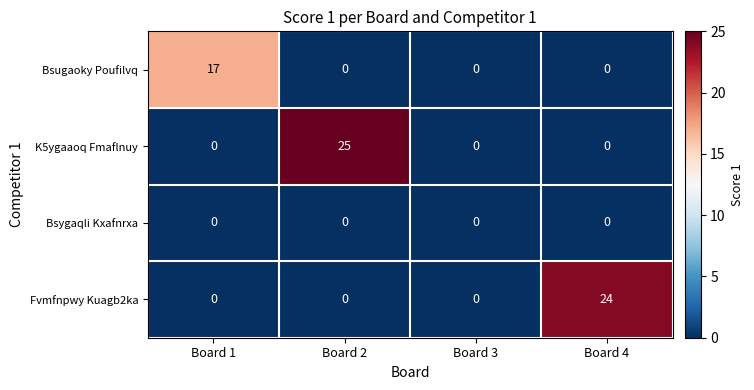

The Bsygaqli Kxafnrxa series shows 0 at Board 1. True or false?

True